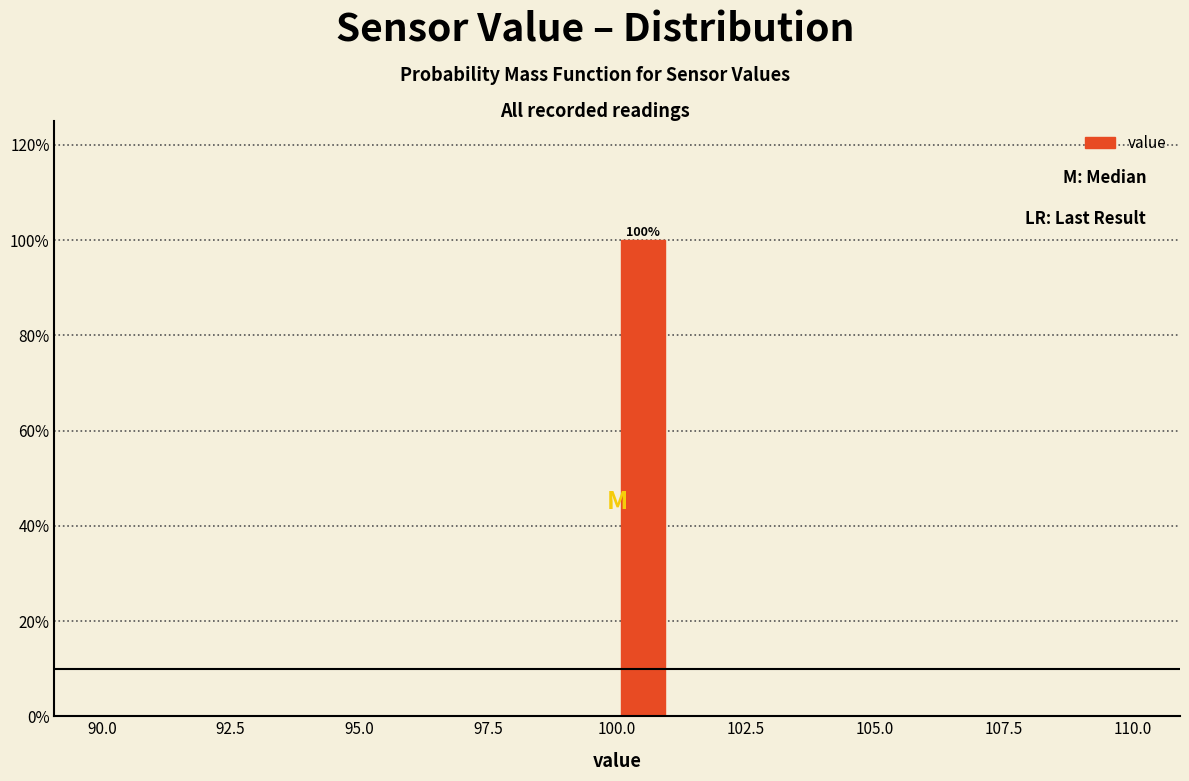

Around what value on the x-axis is the tallest bar? Give the approximate position of its centre, as read against the axis.

100.5